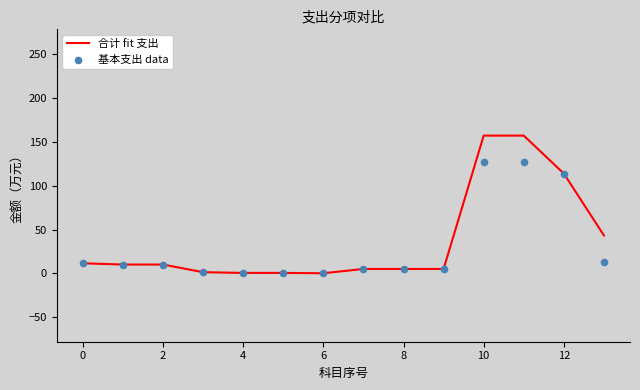

At how many categories does at least one series exceed 95?

3